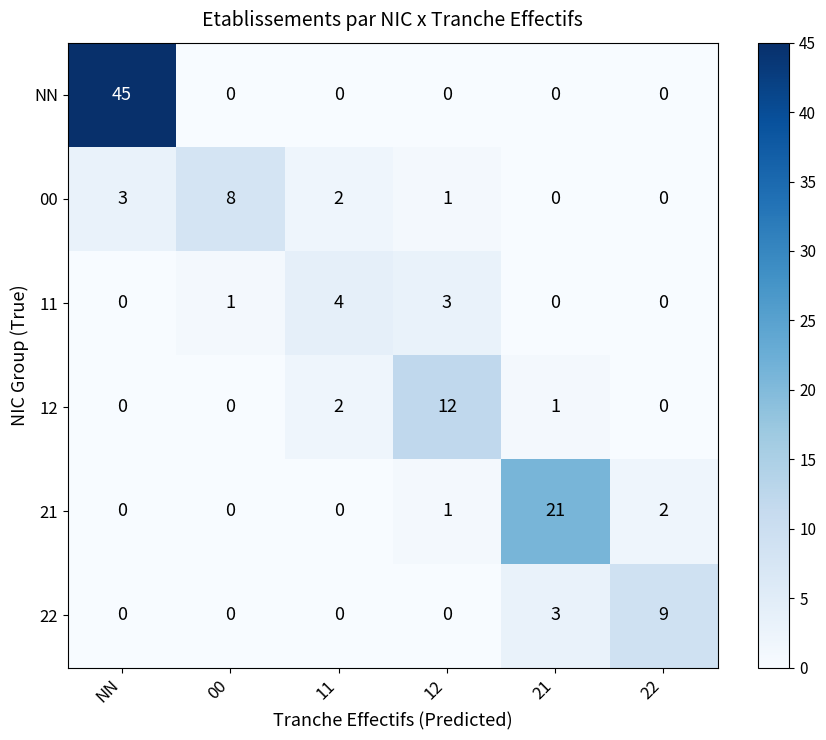

The NN series shows -24 at 00. True or false?

False